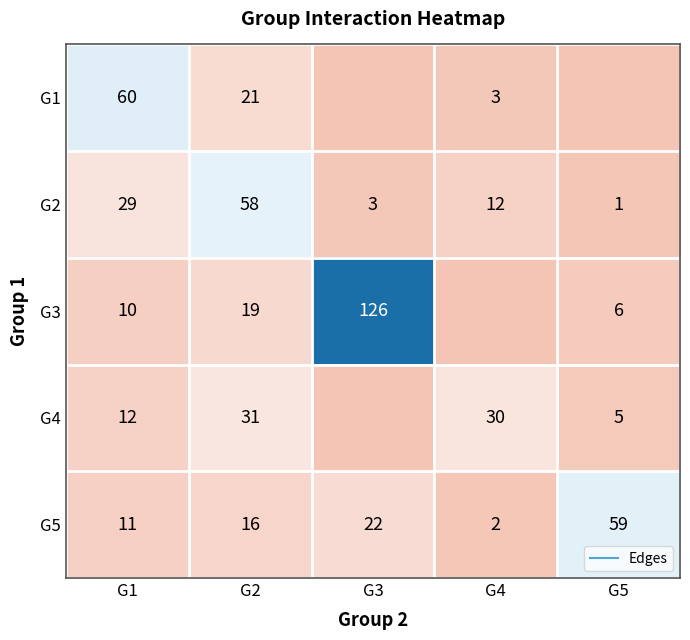

At which label is G4 closest to 15?

G1